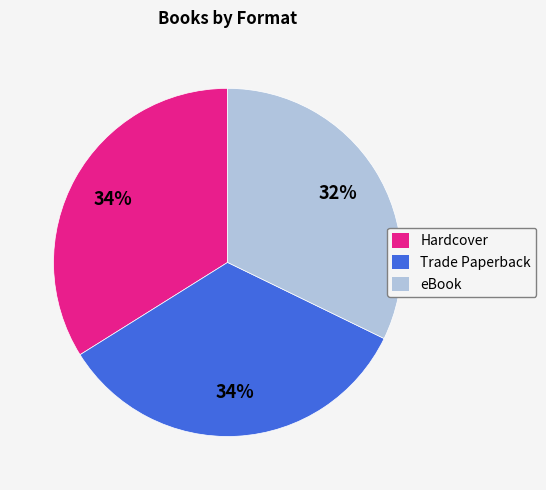

Between Trade Paperback and eBook, which is larger?

Trade Paperback